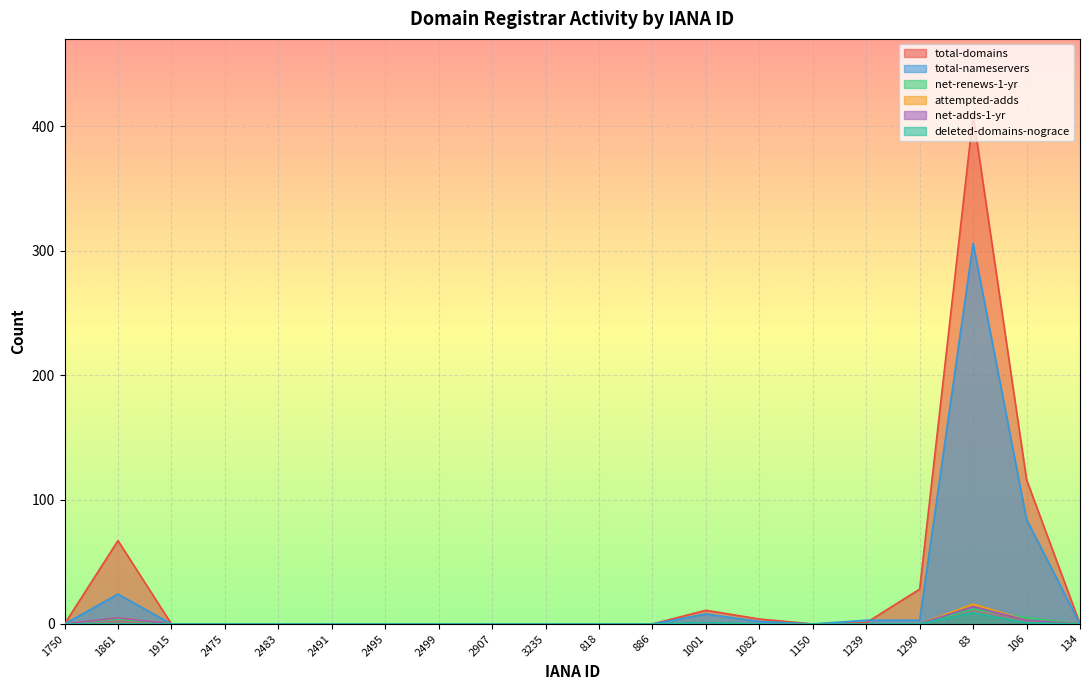

True or false: deleted-domains-nograce has a value of 0 at 1750.

True